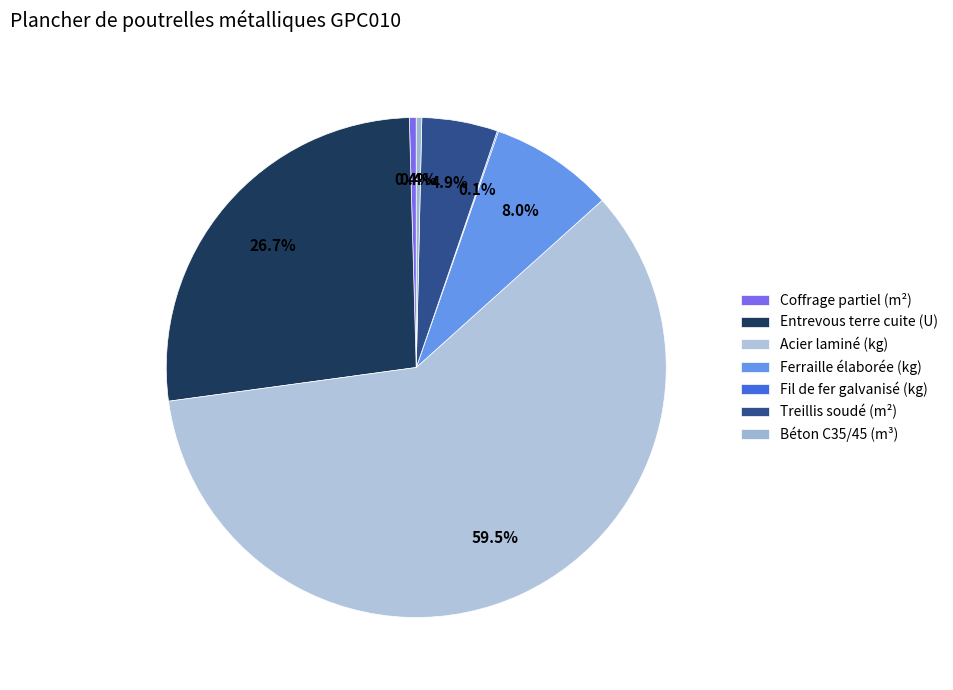

What portion of the pie excludes Entrevous terre cuite (U)?

73.3%